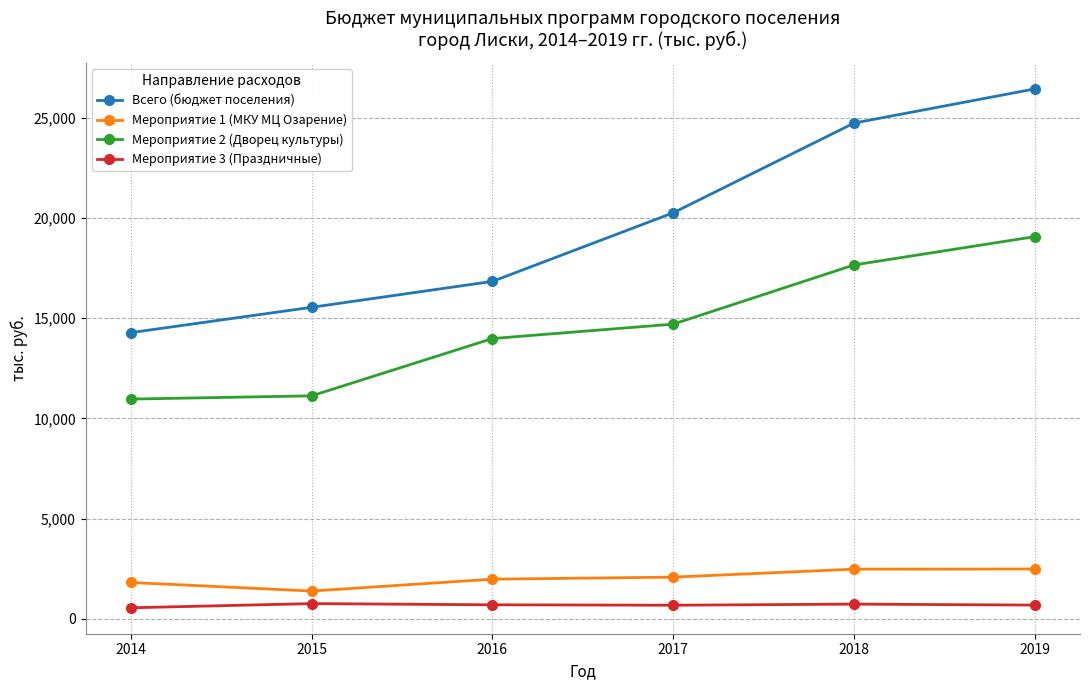

True or false: Всего (бюджет поселения) has more than 0 points higher than both neighbors.

False